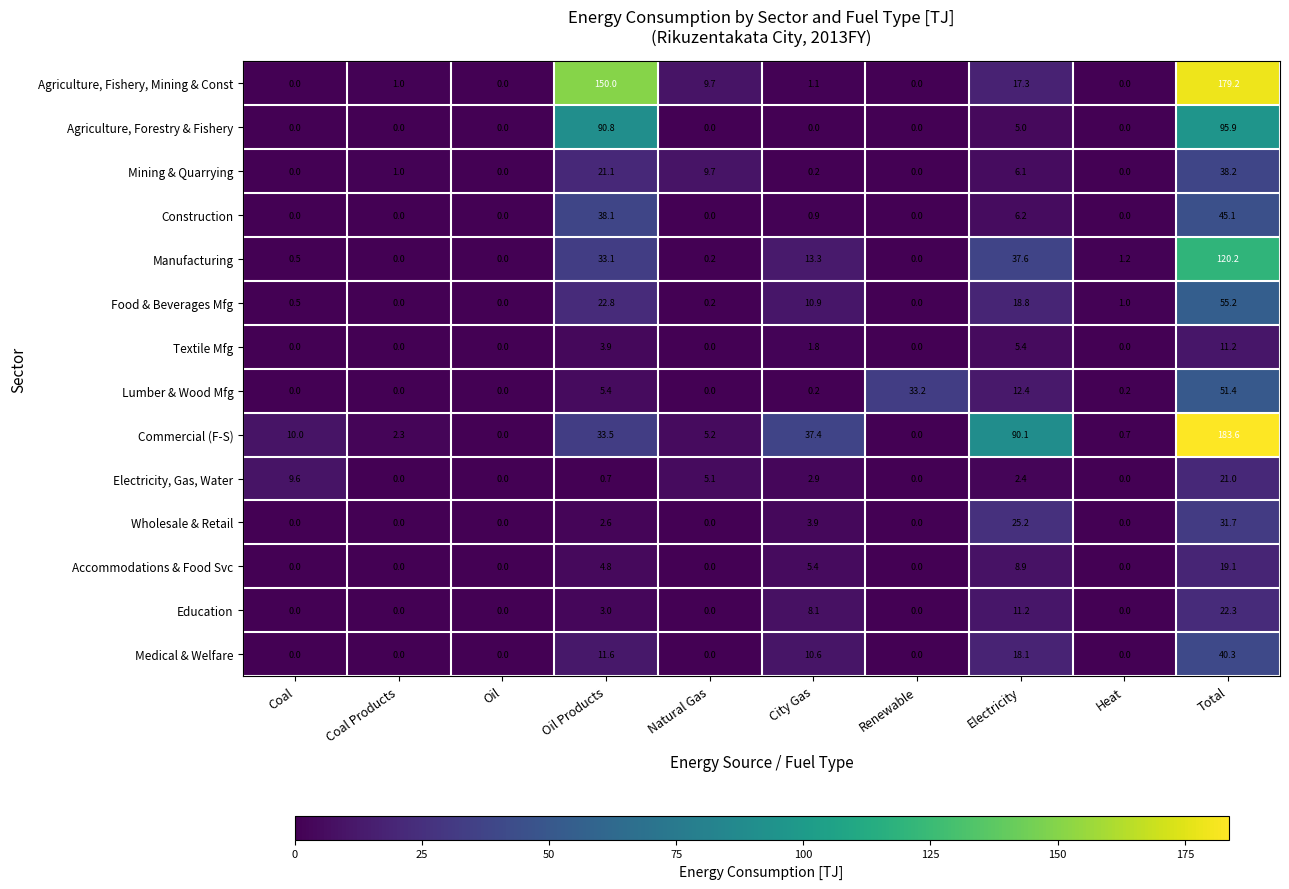

What is the maximum value shown in the chart?

183.6